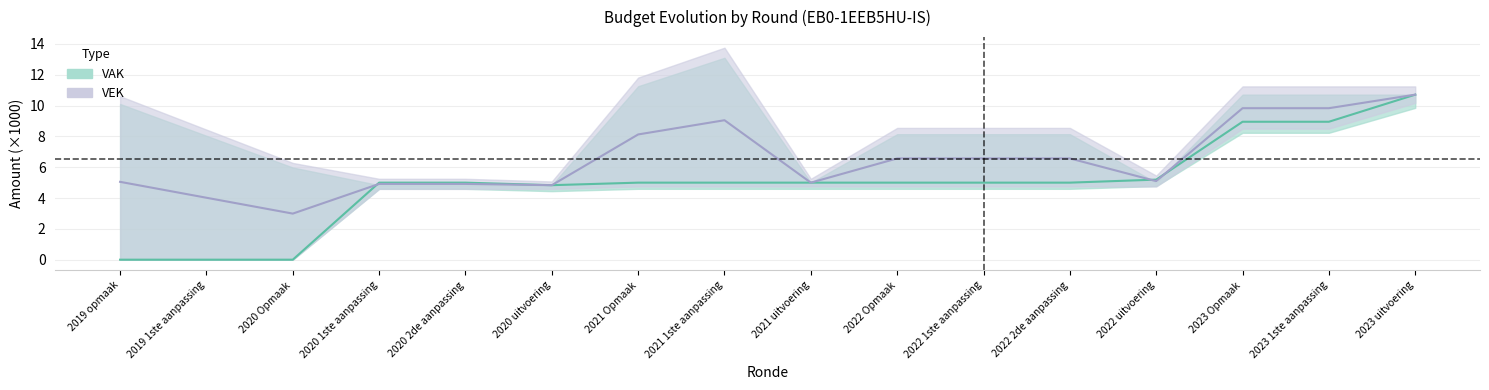

The value at 2020 1ste aanpassing is 5.0. True or false?

True